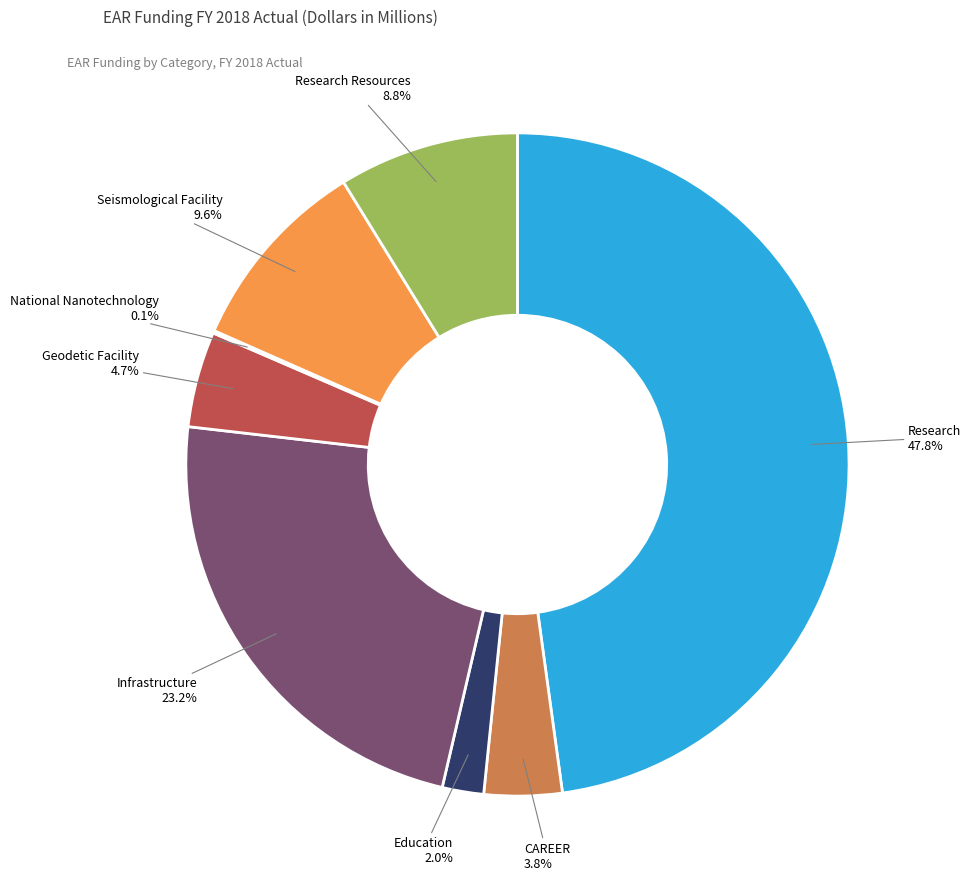

Is there a majority slice in this chart?

No